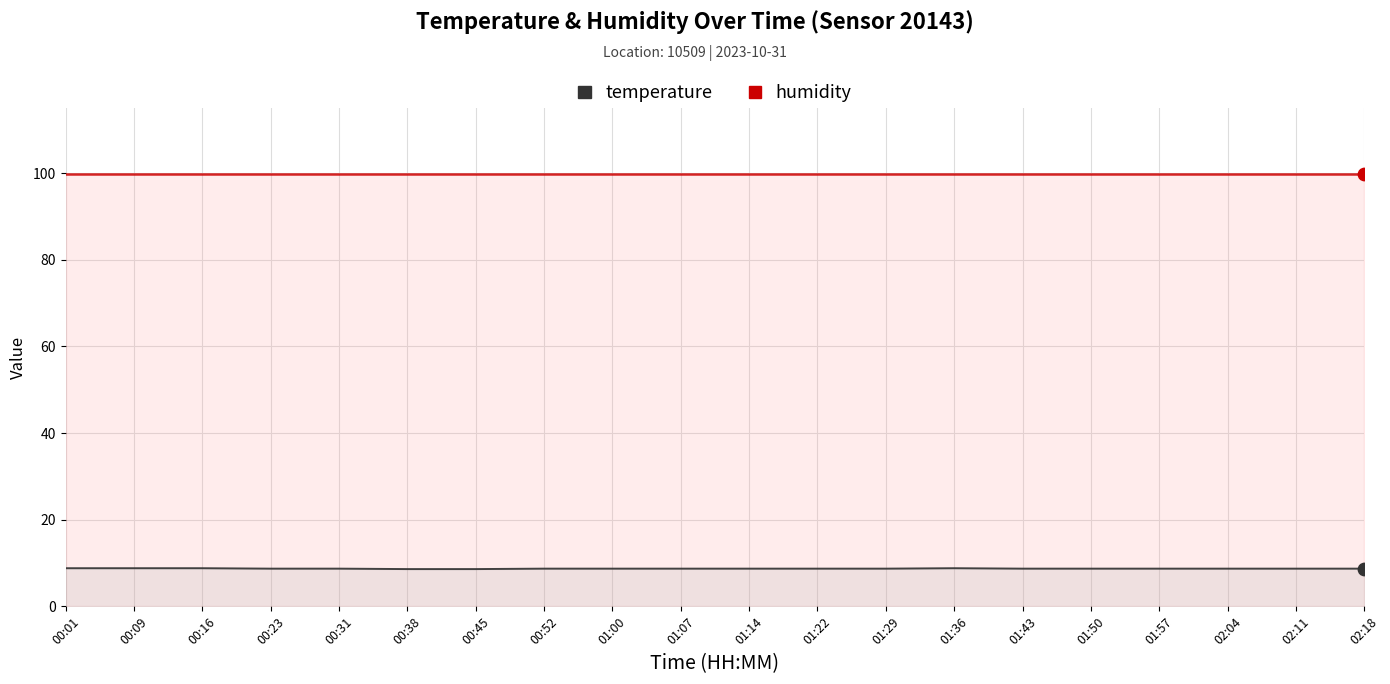

Which series has the largest Y range (max minus min)?

temperature